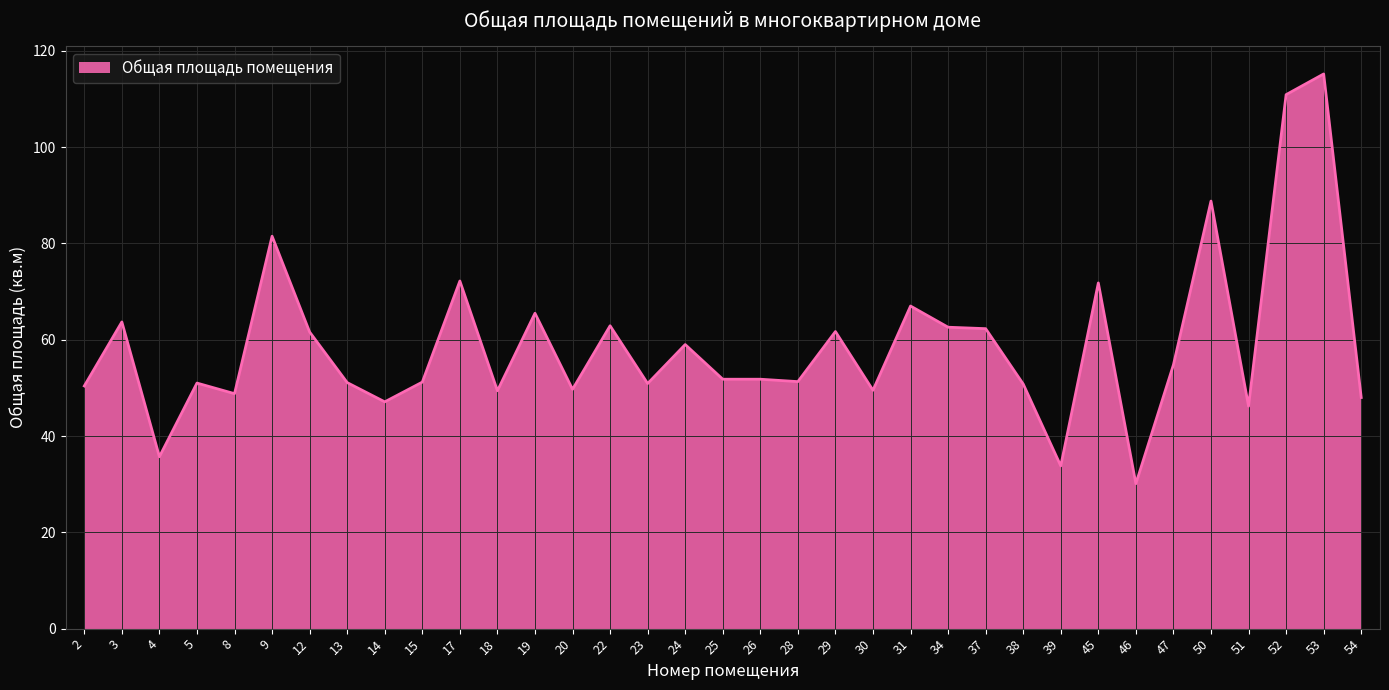

True or false: the data shows 65.5 at 19.

True